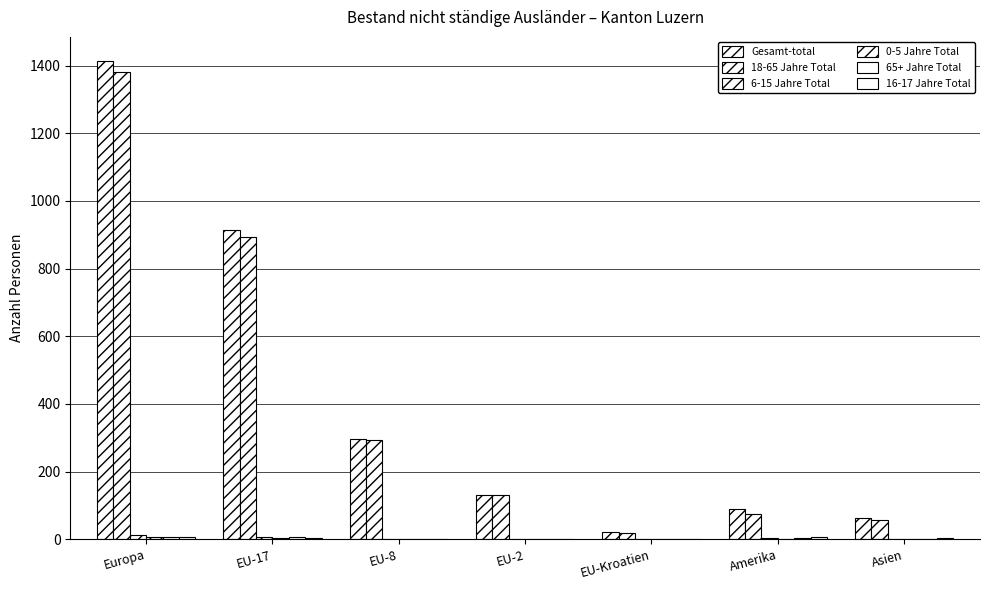

The 18-65 Jahre Total series shows 130 at EU-2. True or false?

True